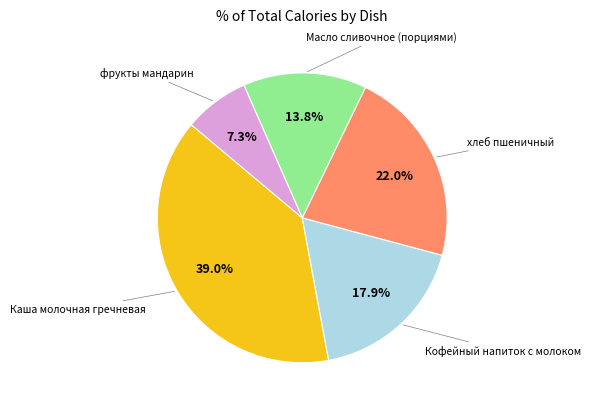

Is there a majority slice in this chart?

No